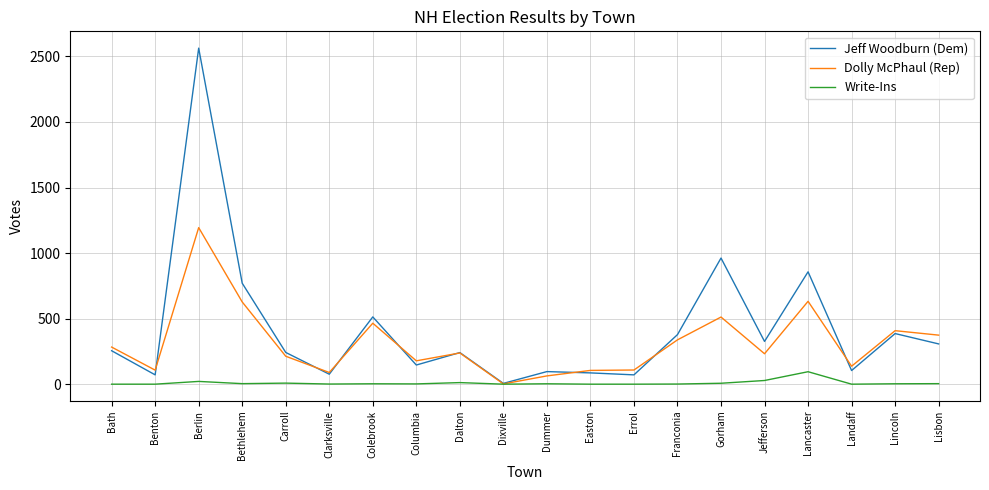

At which category is the sum across all series the highest?

Berlin